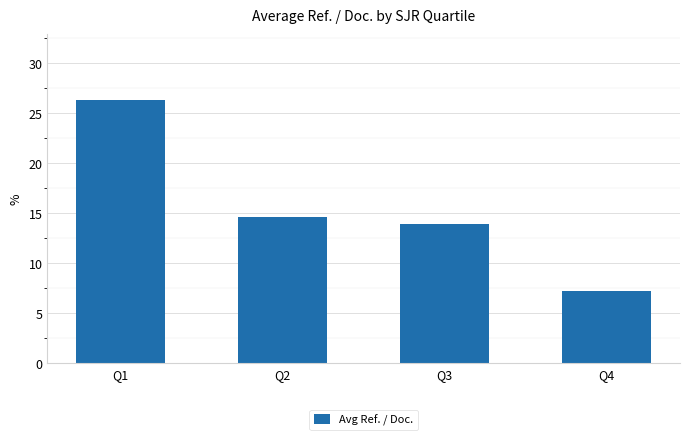

At which category does the chart reach its peak across all series?

Q1